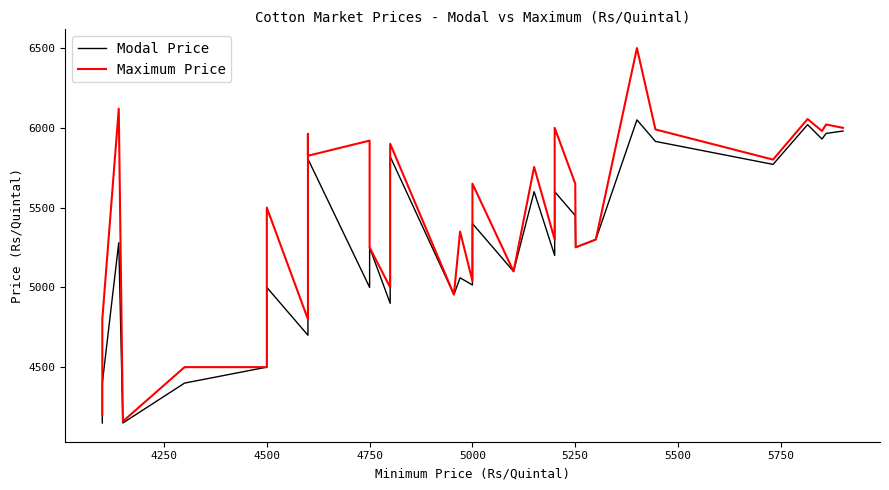

Reading left to right, extract all data points from this chart.

Modal Price: 4150	4400	5280	4150	4400	4450	4500	4800	4875	5000	4700	5700	5805	5000	5150	5250	4900	5820	4955	5060	5015	5100	5100	5400	5100	5600	5200	5300	5450	5600	5450	5251	5300	6050	5915	5771	6020	5930	5965	5980
Maximum Price: 4200	4800	6120	4160	4500	4500	4500	5000	5250	5500	4800	5962	5825	5920	5450	5250	5000	5900	4955	5350	5040	5200	5200	5650	5100	5755	5300	5400	5608	6000	5650	5251	5300	6500	5990	5801	6055	5980	6021	6000